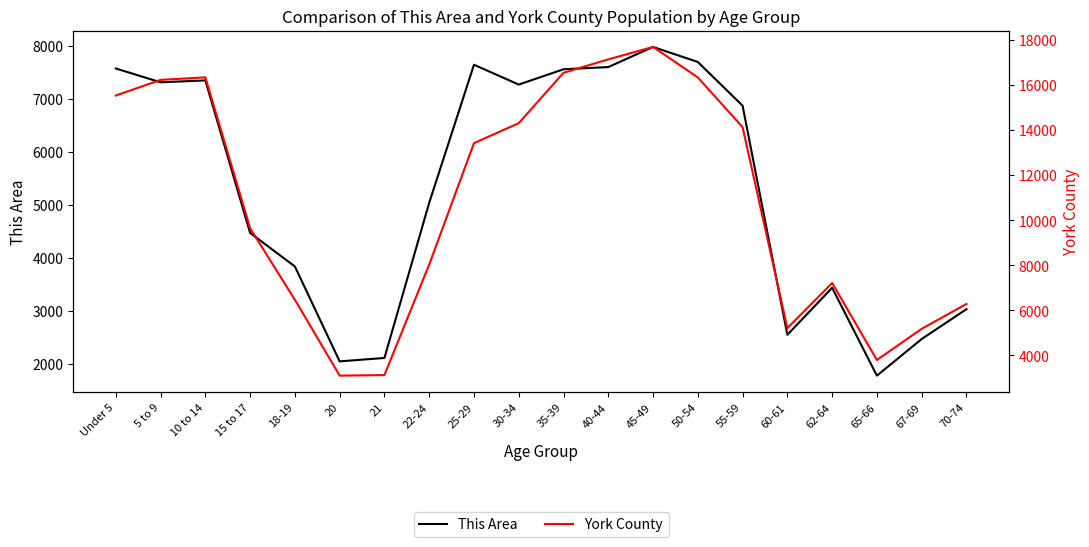

True or false: This Area and York County intersect in this chart.

False